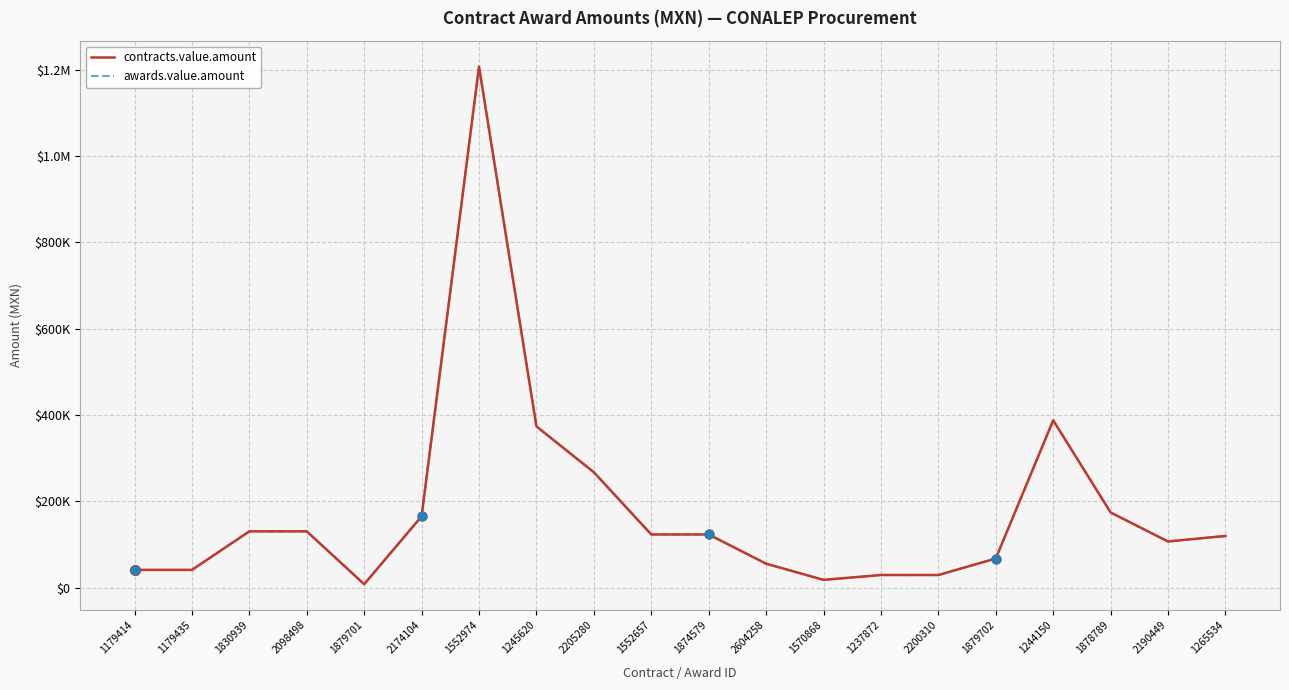

What is the total value across all series at 1552974?

2413793.1